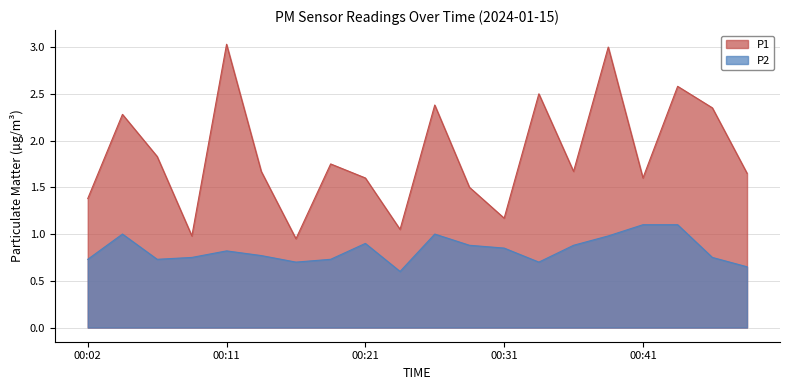

Reading right to left, extract all data points from this chart.

P1: 1.6	2.4	2.6	1.6	3.0	1.7	2.5	1.2	1.5	2.4	1.1	1.6	1.8	0.9	1.7	3.0	1.0	1.8	2.3	1.4
P2: 0.7	0.8	1.1	1.1	1.0	0.9	0.7	0.8	0.9	1.0	0.6	0.9	0.7	0.7	0.8	0.8	0.8	0.7	1.0	0.7